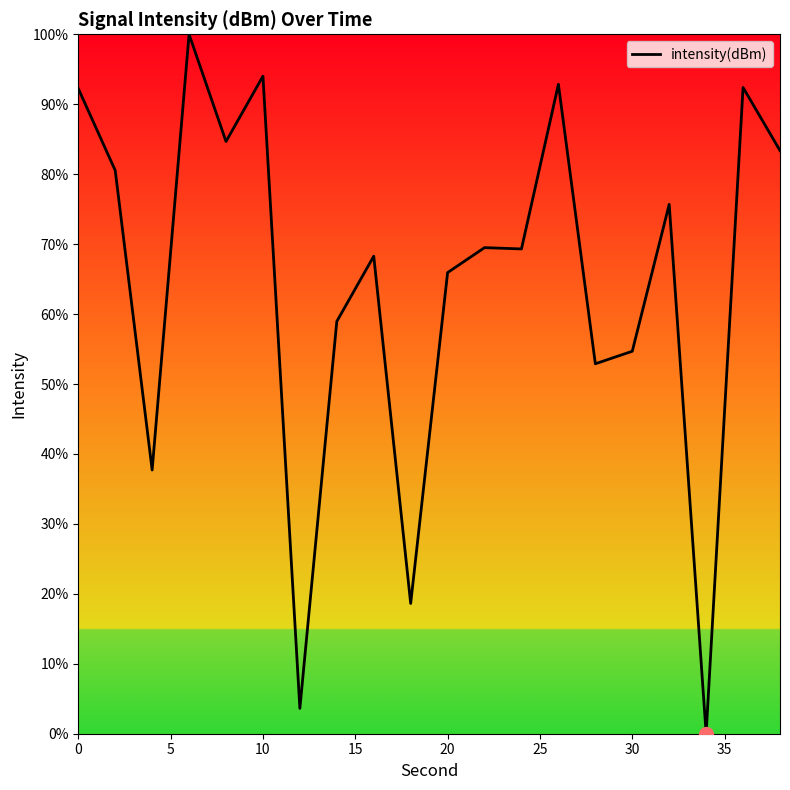

What is the maximum value shown in the chart?

100.0